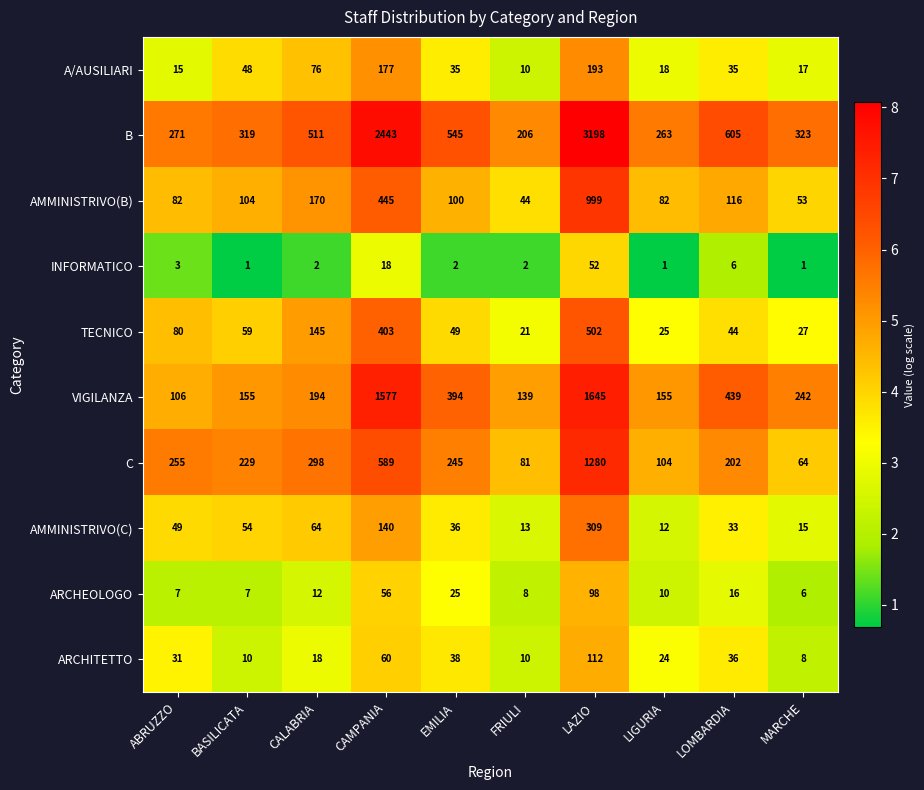

The value of VIGILANZA at LAZIO is 2292. True or false?

False